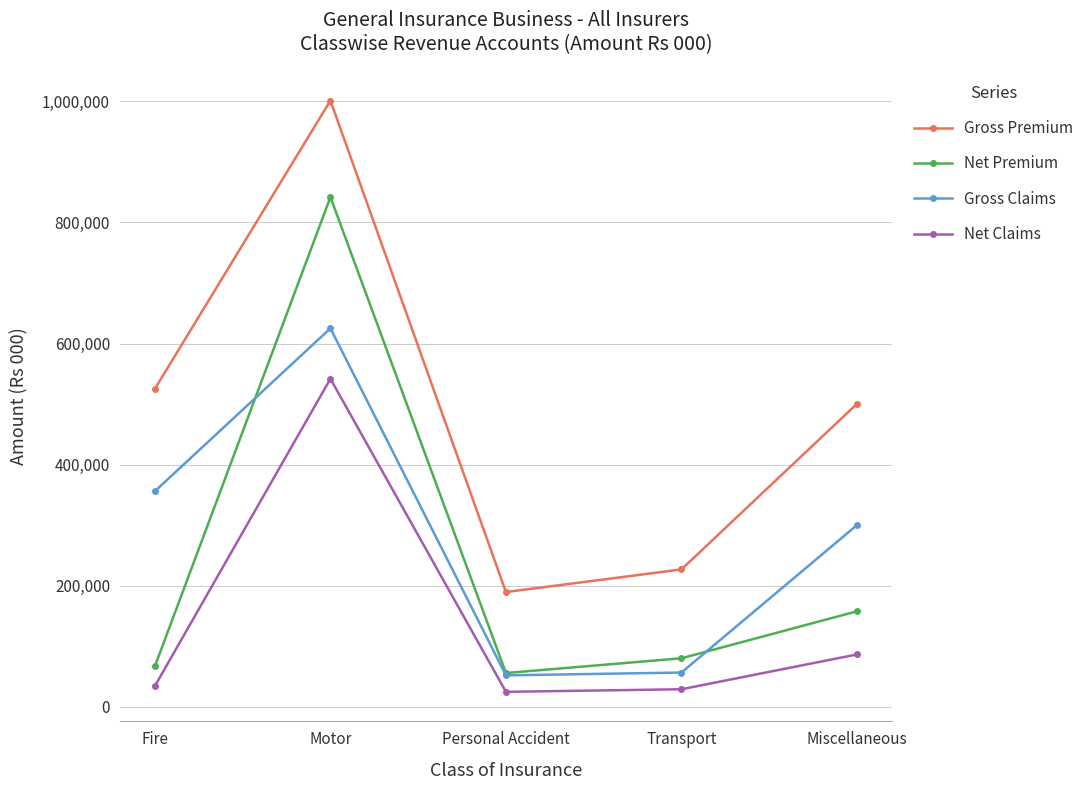

The Net Claims series shows 367123 at Motor. True or false?

False